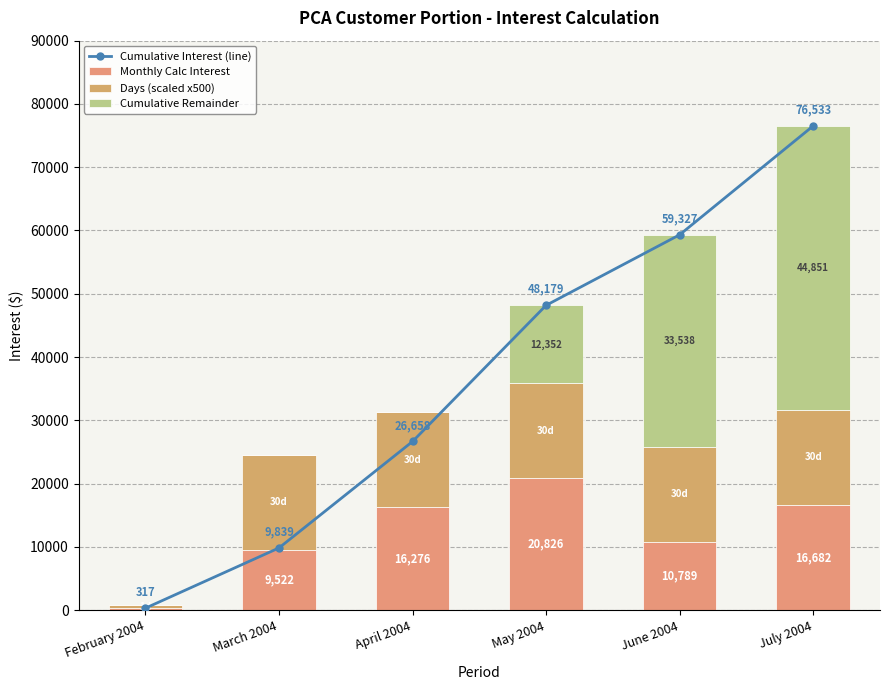

At how many categories does at least one series exceed 28012?

3